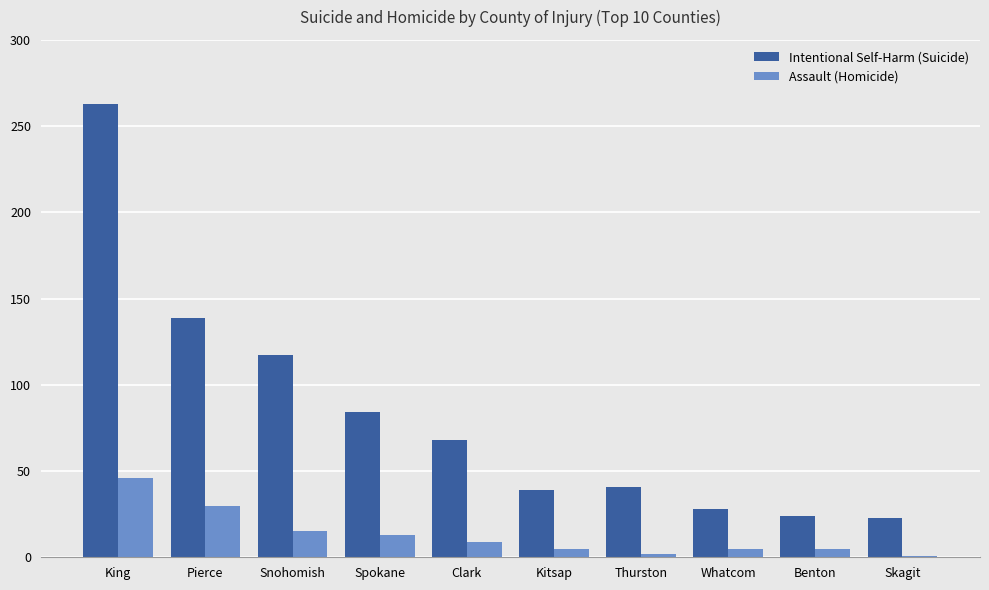

The value of Intentional Self-Harm (Suicide) at Clark is 68. True or false?

True